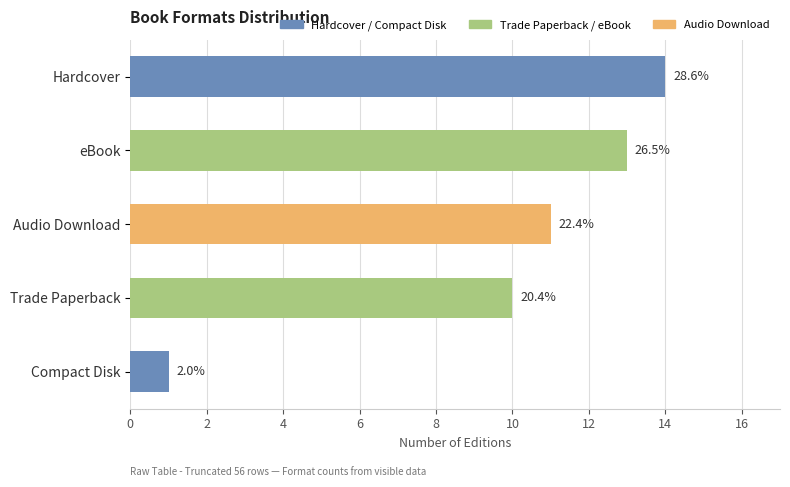

List the labels in order of value, smallest first.

Compact Disk, Trade Paperback, Audio Download, eBook, Hardcover